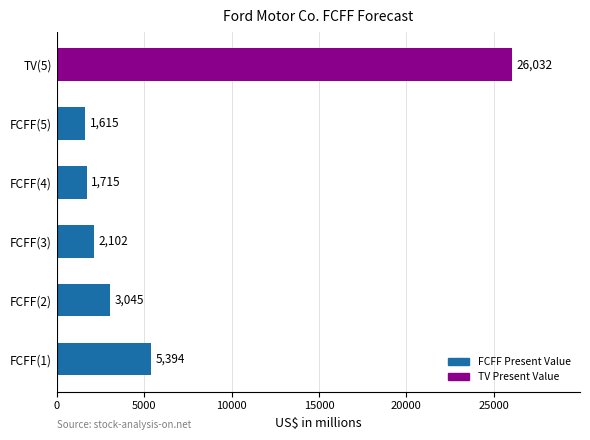

Approximately how many times larger is the value at TV(5) compared to FCFF(5)?

16.1